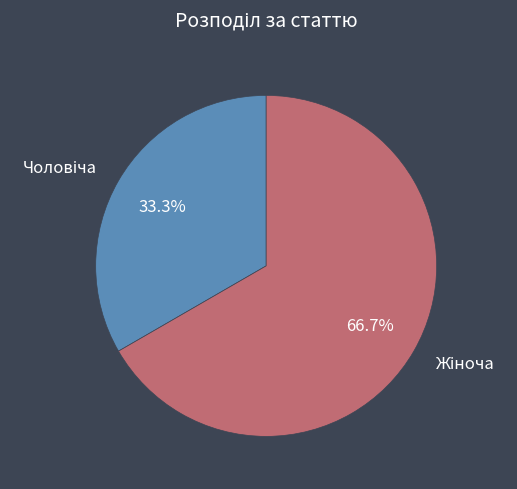

Is there any slice that represents more than half of the pie?

Yes